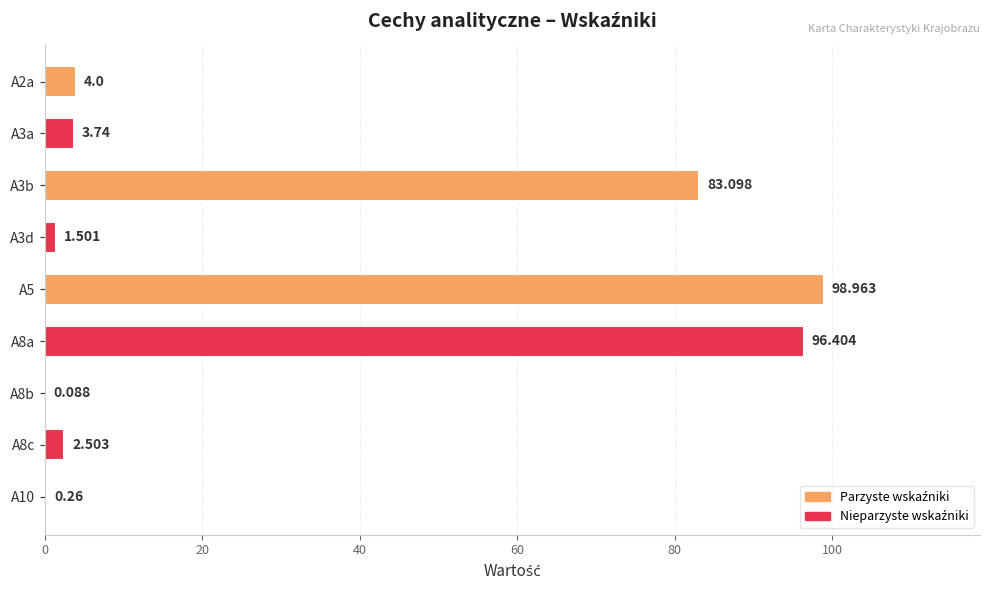

Count the number of data series in this chart.

1